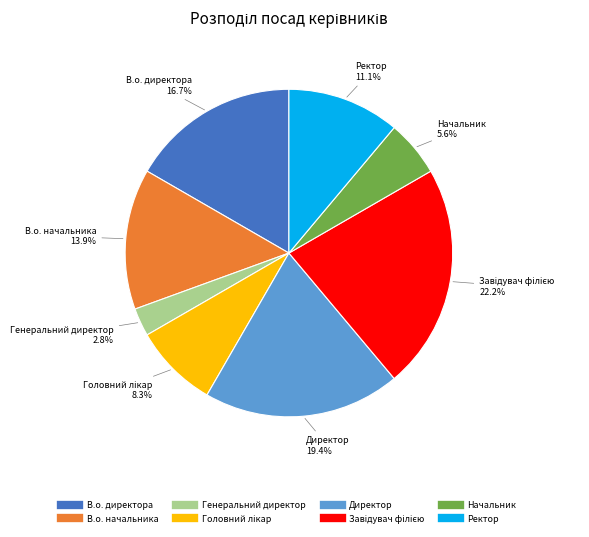

Does В.о. директора account for over 50% of the chart?

No